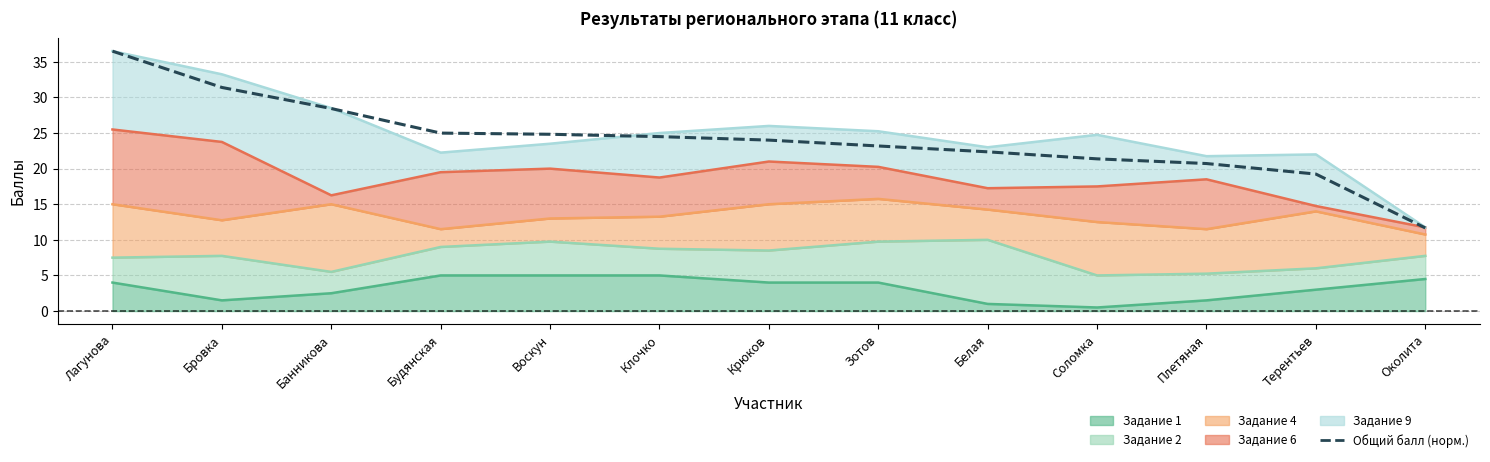

Is it true that the value at Околита is 11.7?

True